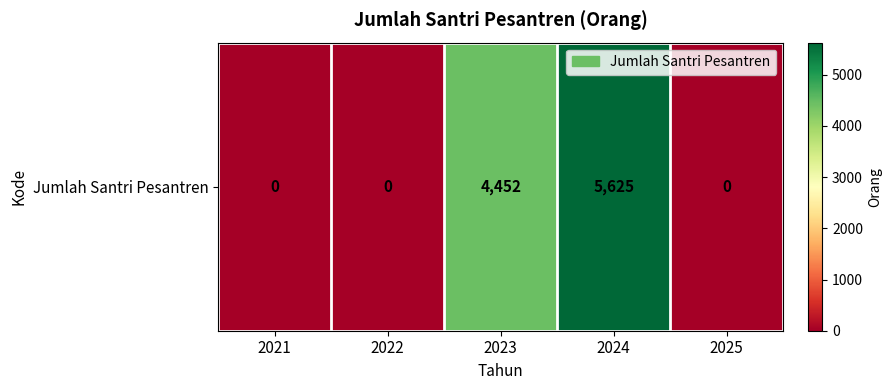

List the labels in order of value, smallest first.

2021, 2022, 2025, 2023, 2024